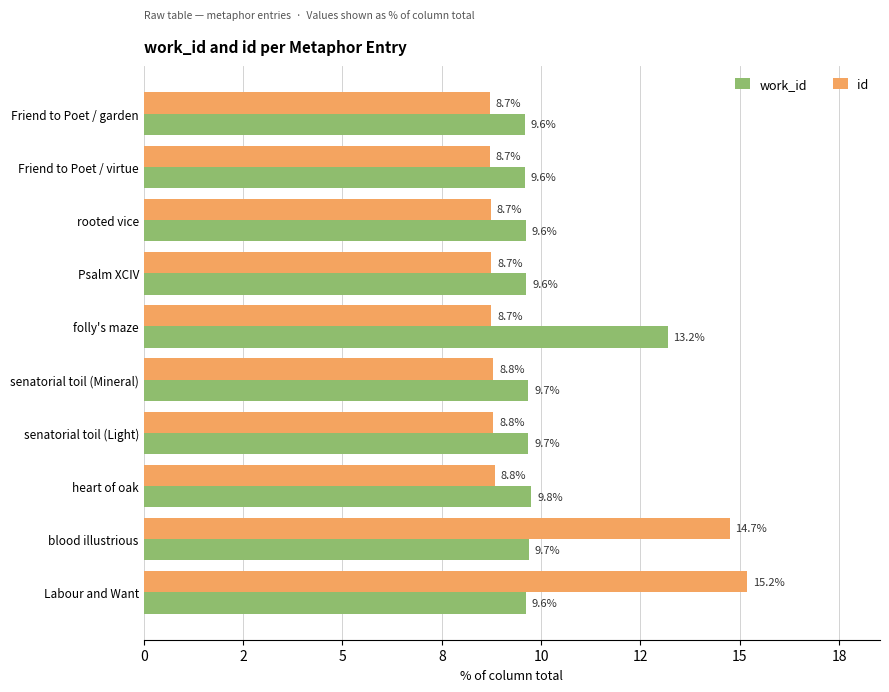

Reading left to right, list all the values displayed in this chart.

work_id: 9.6	9.6	9.6	9.6	13.2	9.7	9.7	9.8	9.7	9.6
id: 8.7	8.7	8.7	8.7	8.7	8.8	8.8	8.8	14.7	15.2